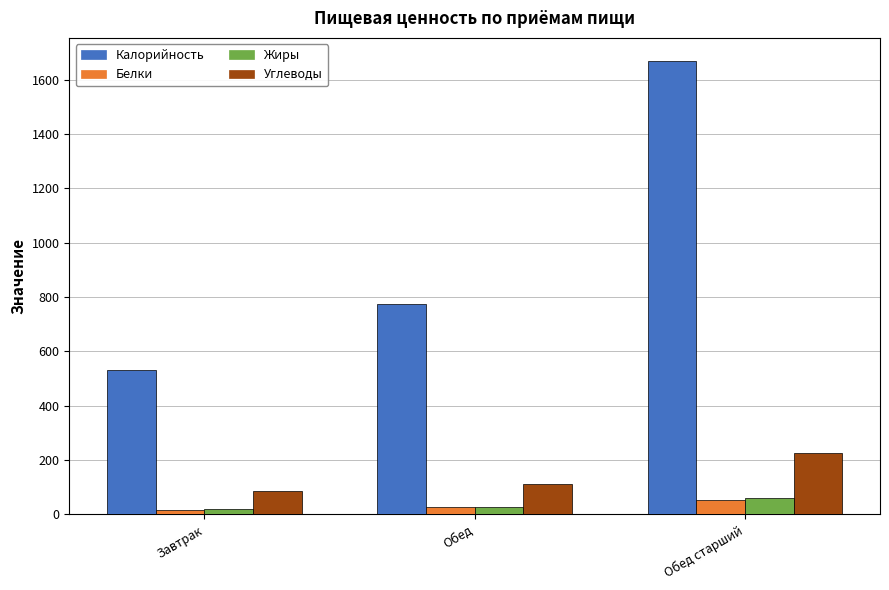

Which label corresponds to the largest value in the chart?

Обед старший